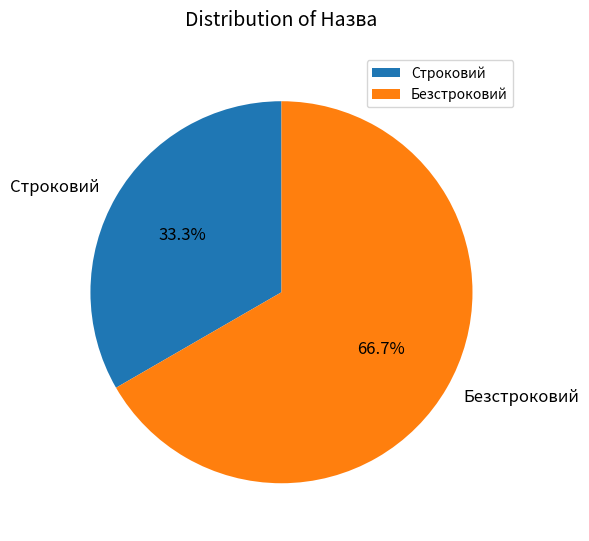

Is Безстроковий the majority of the pie?

Yes